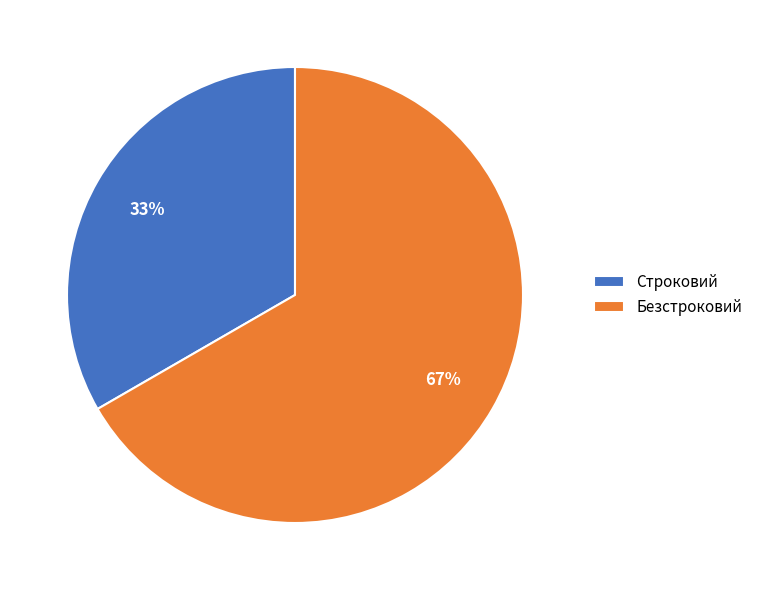

Count the number of slices in the pie.

2